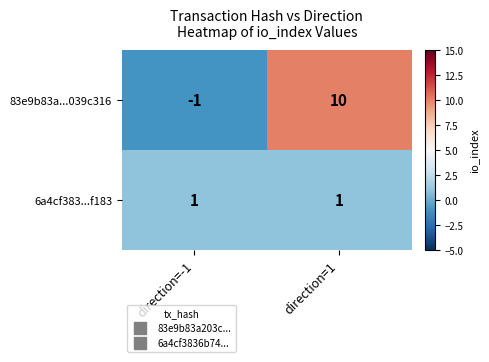

Reading left to right, what are all the values shown in this chart?

83e9b83a...039c316: -1	10
6a4cf383...f183: 1	1